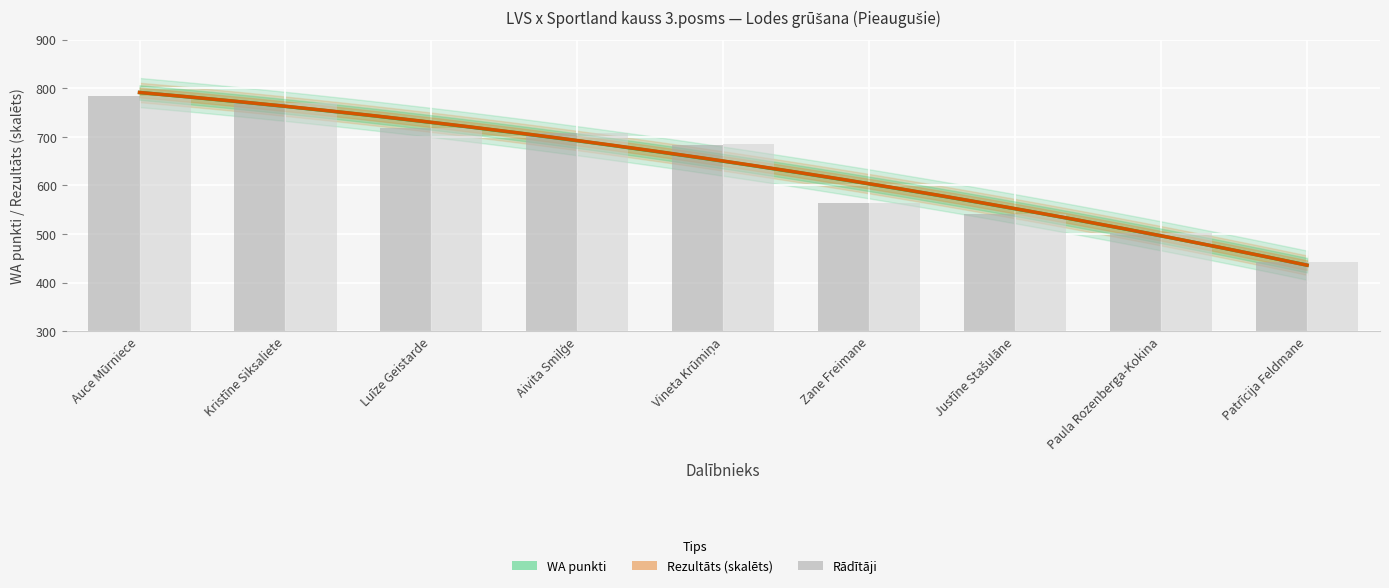

Which series has the largest range (max minus min)?

Rezultāts